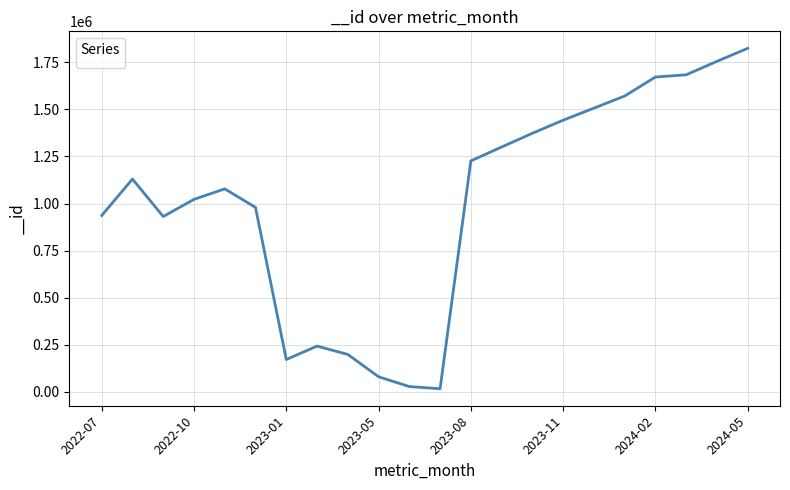

Count the number of categories in the chart.

22